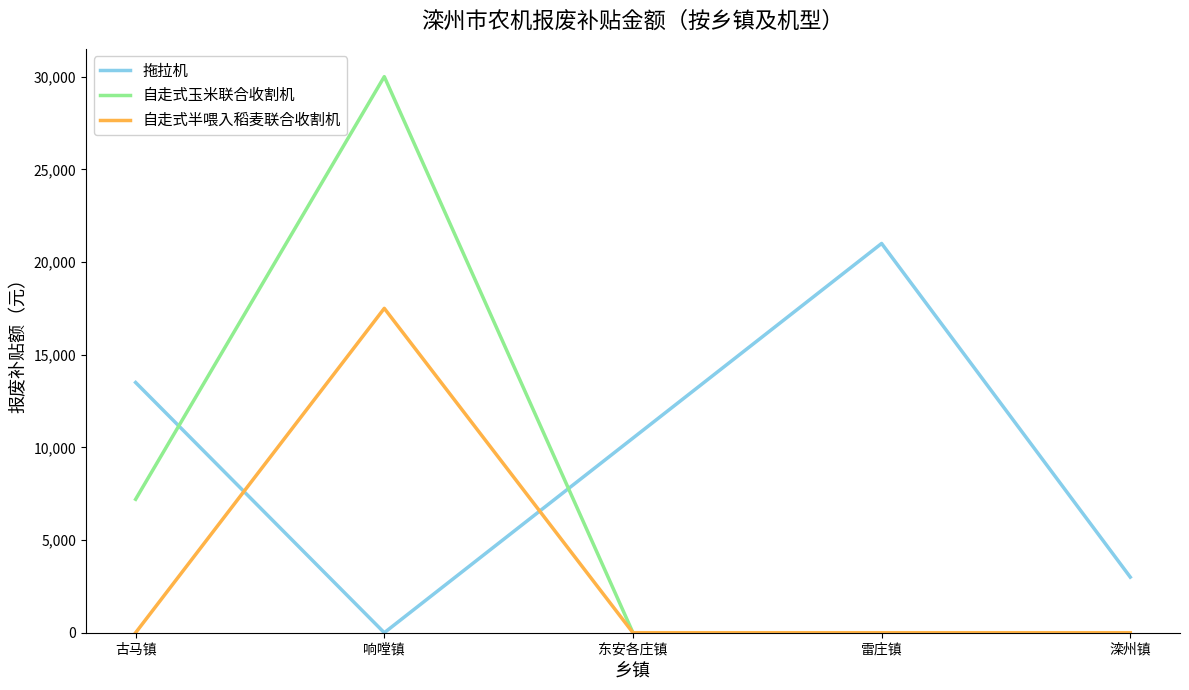

Rank the series by their average value, from highest to lowest.

拖拉机, 自走式玉米联合收割机, 自走式半喂入稻麦联合收割机